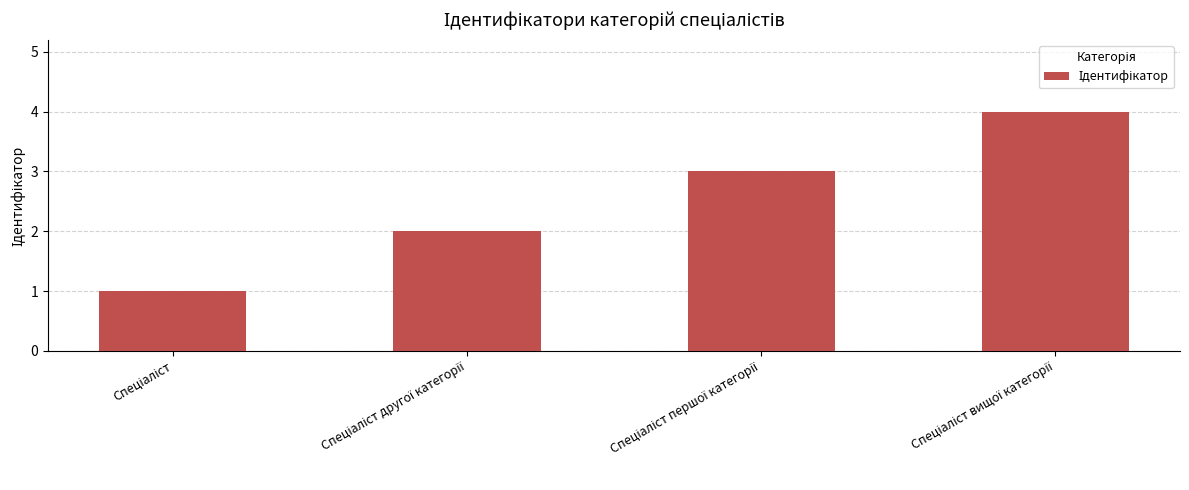

What is the greatest value displayed?

4